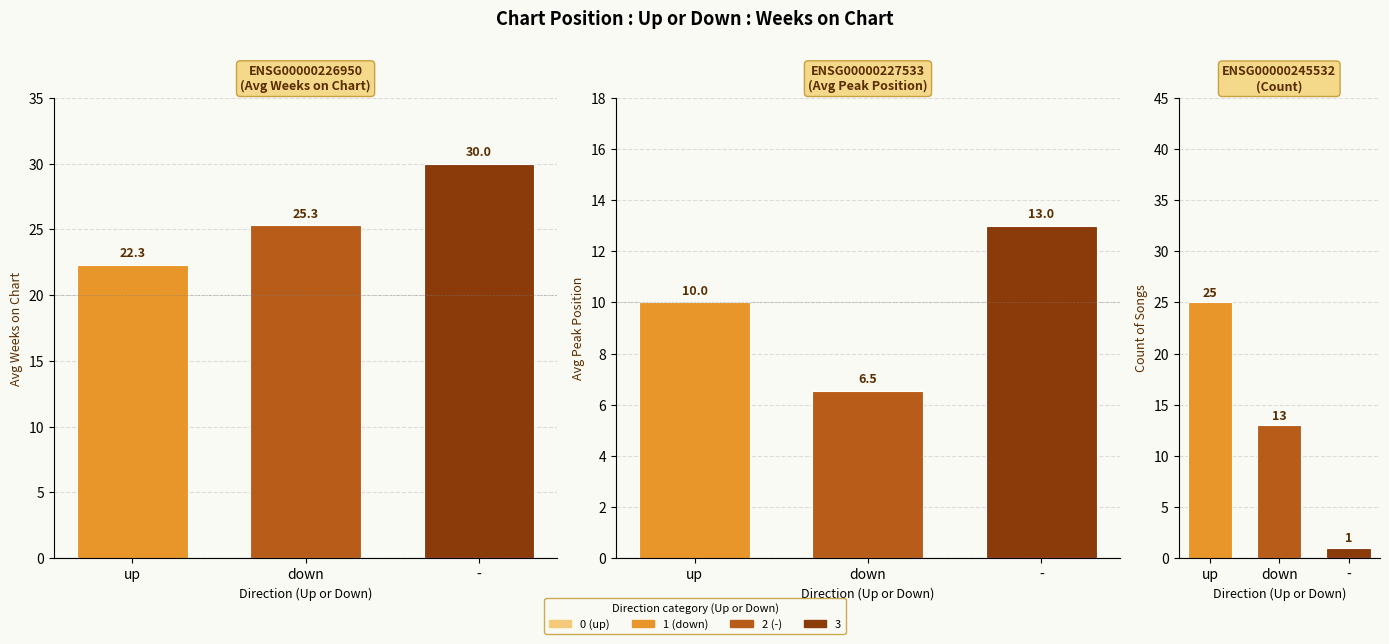

How many categories are shown in the chart?

3